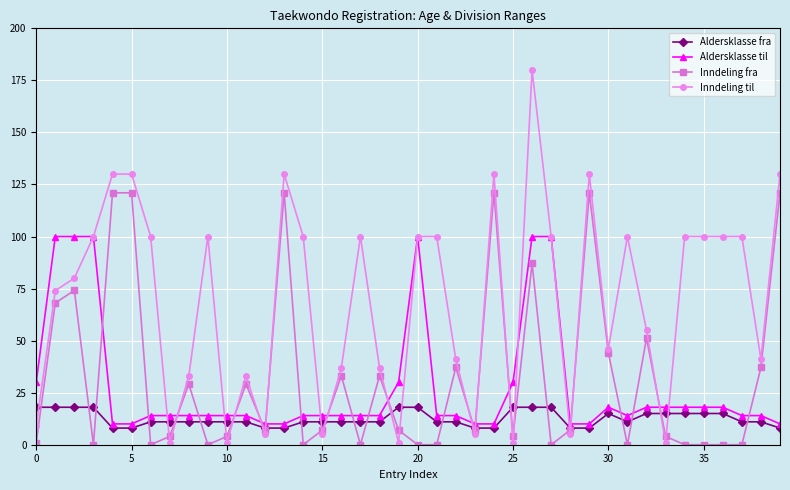

What is the value of the Aldersklasse fra point at the 37th from the left?

15.0